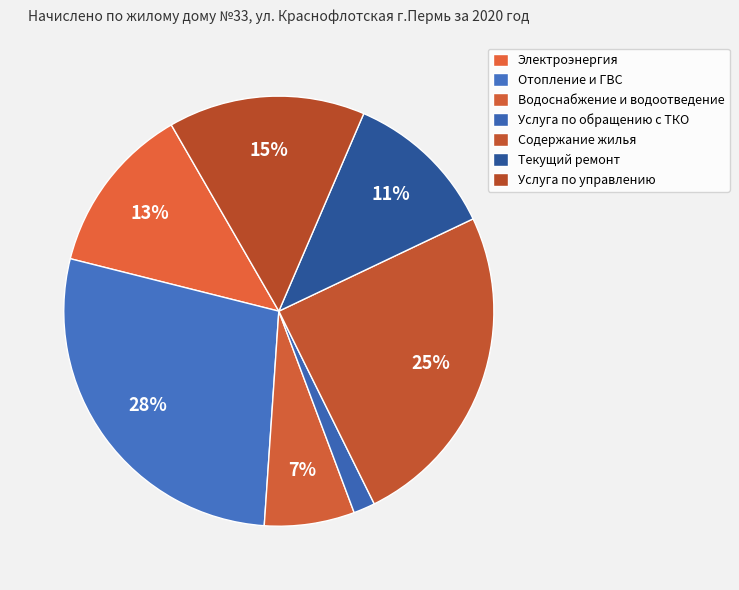

Rank the categories by value from lowest to highest.

Услуга по обращению с ТКО, Водоснабжение и водоотведение, Текущий ремонт, Электроэнергия, Услуга по управлению, Содержание жилья, Отопление и ГВС